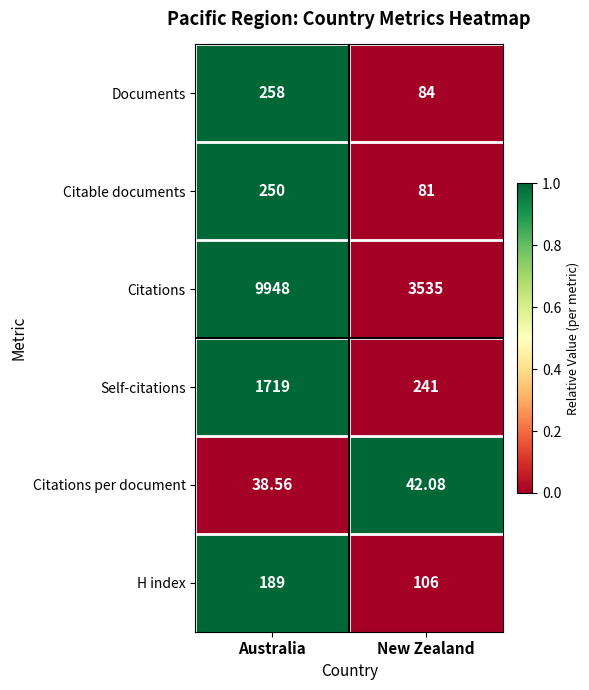

Which category has the highest value in the Self-citations series?

Australia